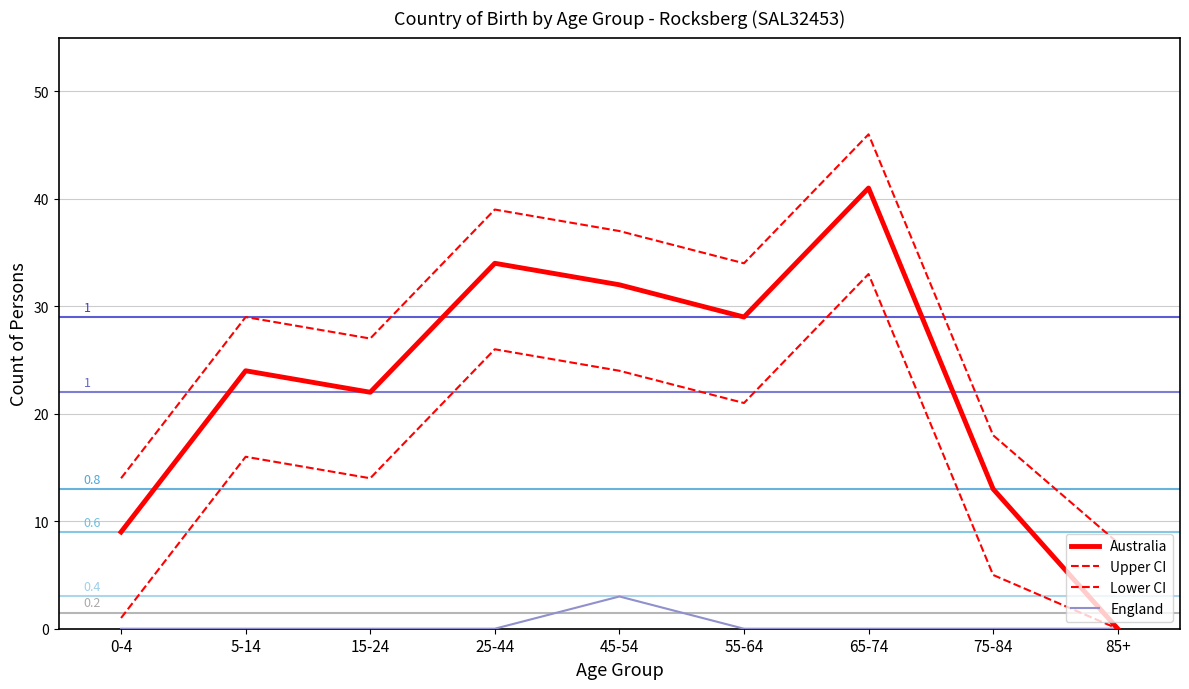

How many lines are shown in the chart?

4